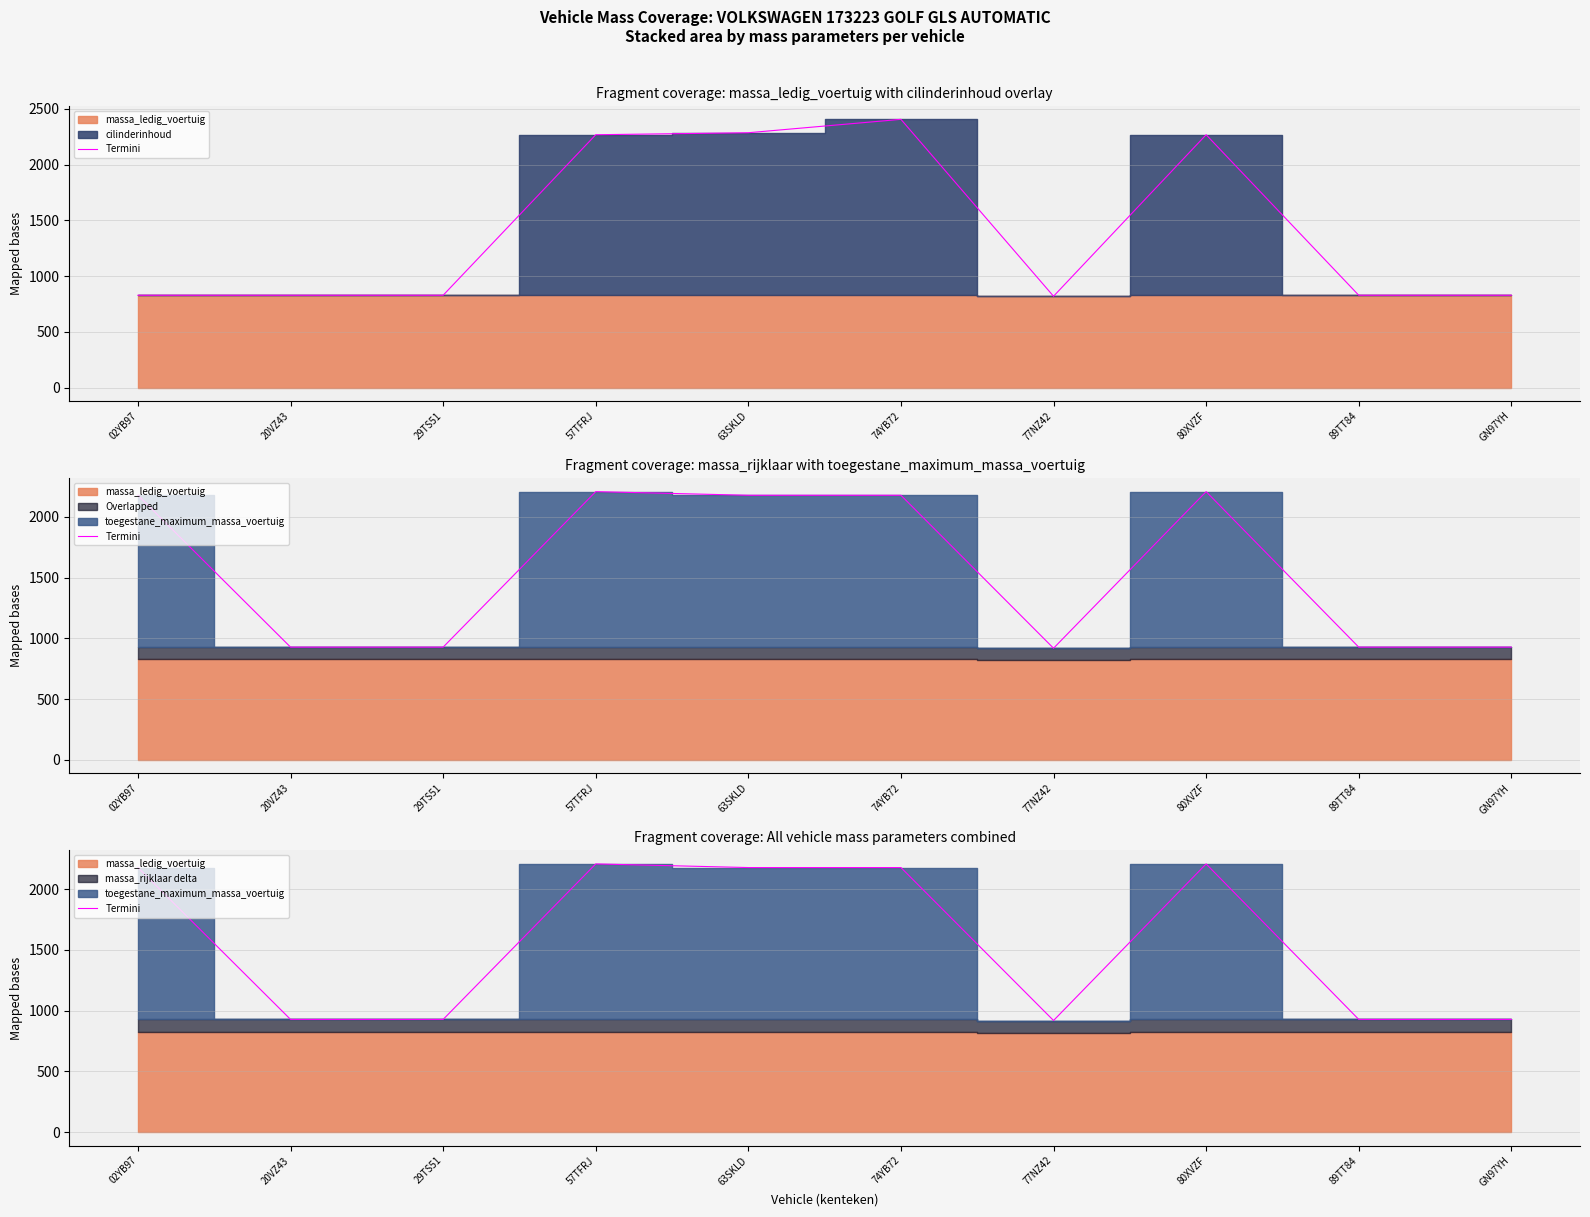

What is the value of the 5th point from the left?

2178